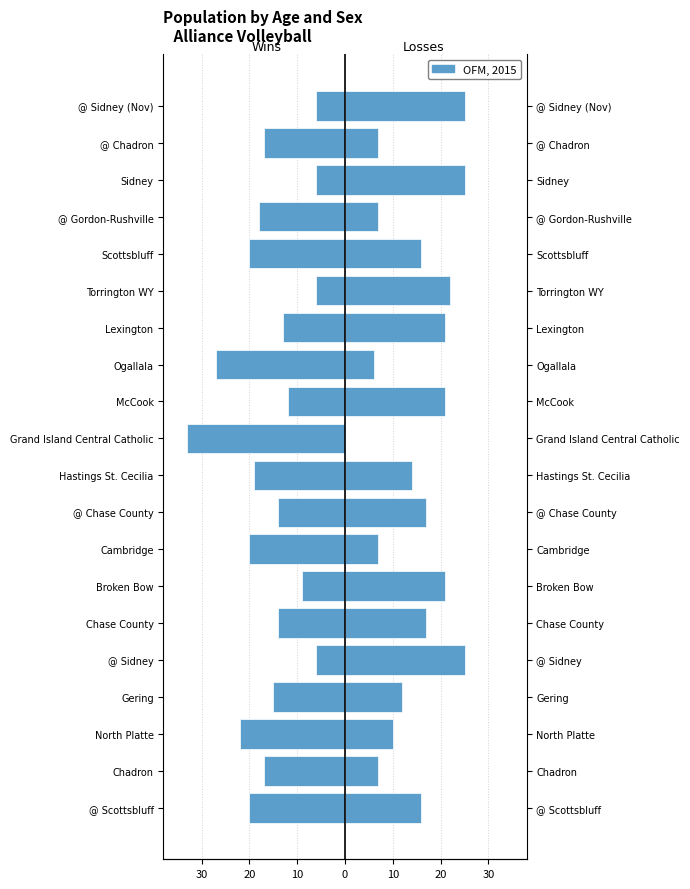

List the series in order of their overall mean, lowest first.

Wins, Losses